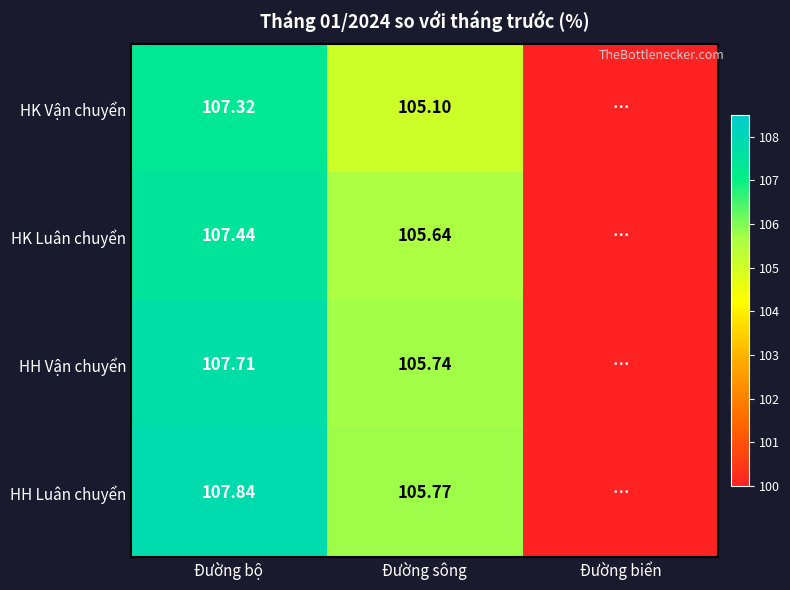

Which category has the lowest value across all series?

Đường biển